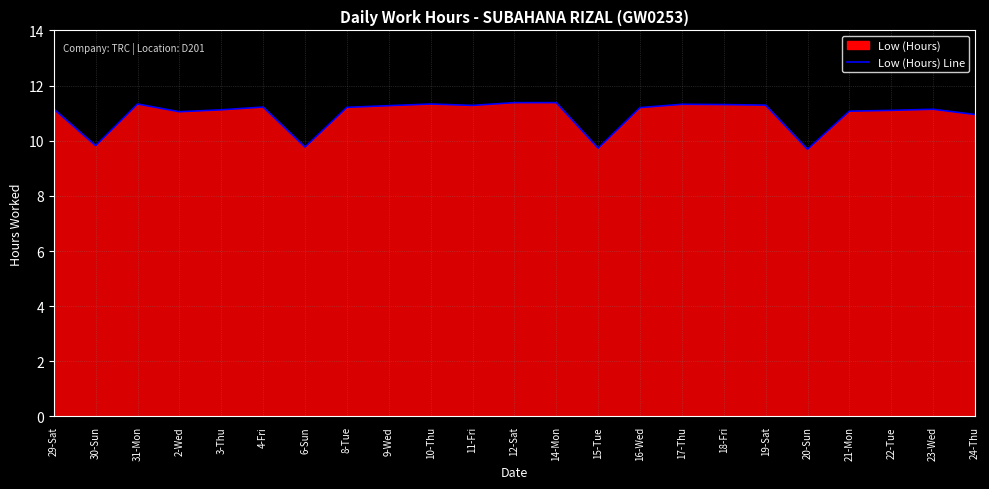

Rank the categories by value from highest to lowest.

12-Sat, 14-Mon, 31-Mon, 10-Thu, 17-Thu, 18-Fri, 19-Sat, 11-Fri, 9-Wed, 4-Fri, 8-Tue, 16-Wed, 29-Sat, 23-Wed, 3-Thu, 22-Tue, 21-Mon, 2-Wed, 24-Thu, 30-Sun, 6-Sun, 15-Tue, 20-Sun